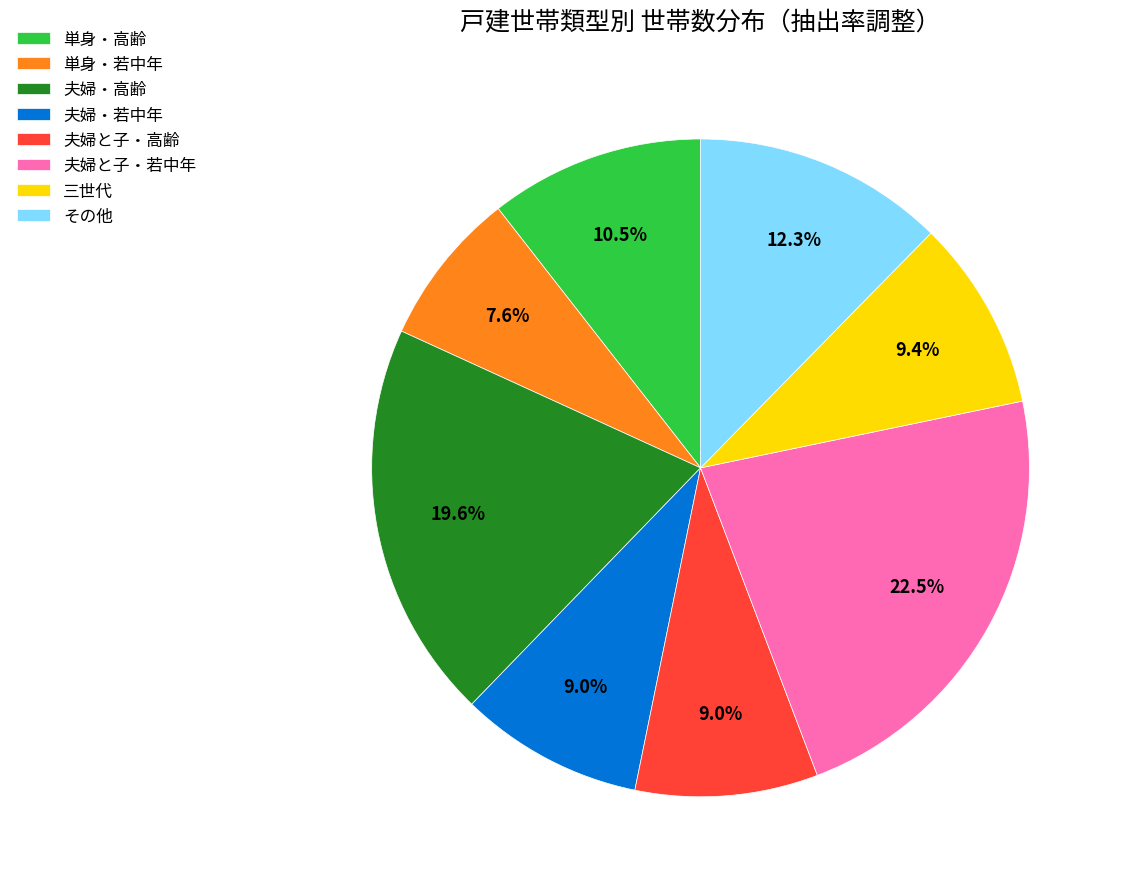

To the nearest percent, what percentage of the pie is 三世代?

9%